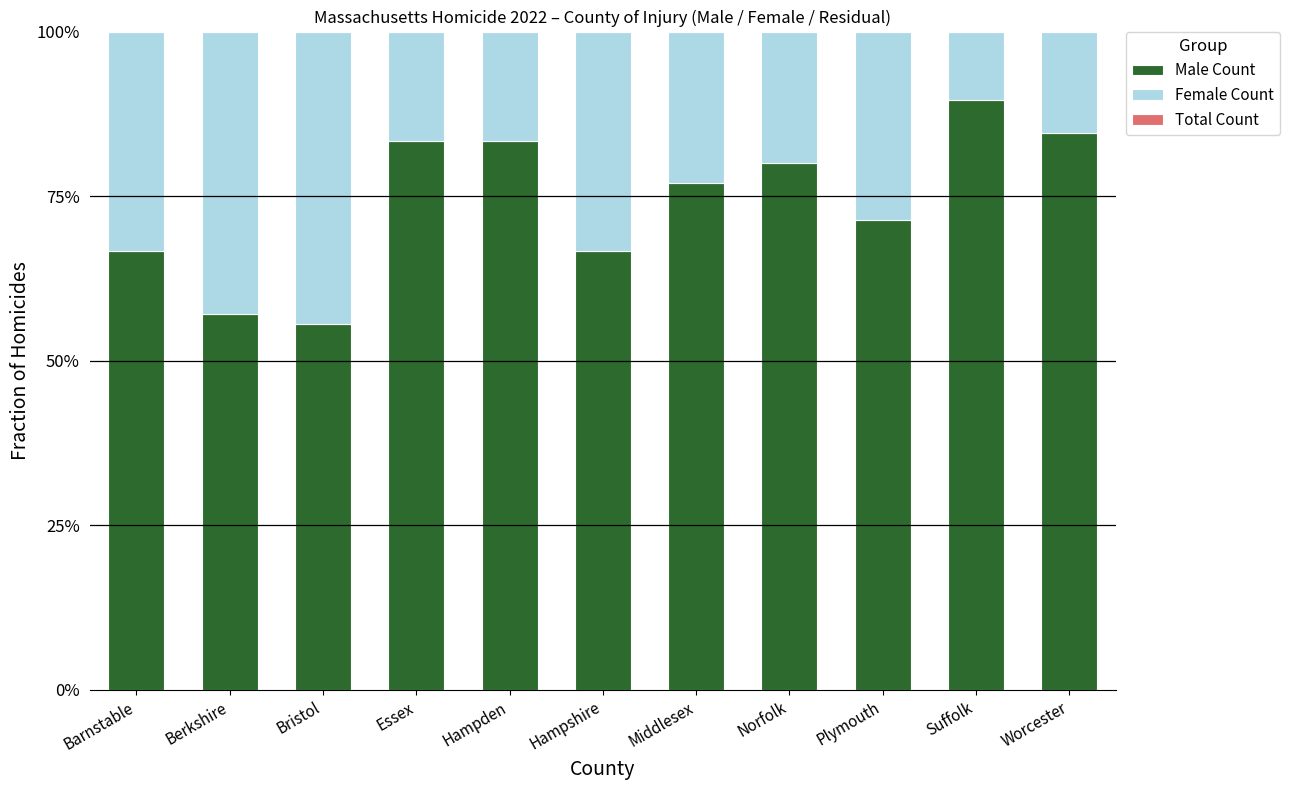

What position from the right is Middlesex?

5